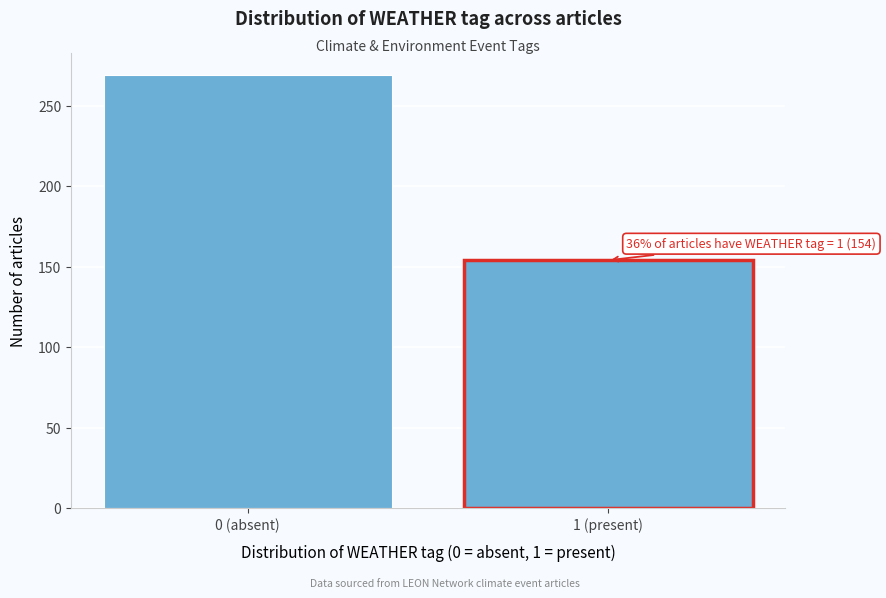

Reading left to right, list all the values displayed in this chart.

0 (absent)=269	1 (present)=154